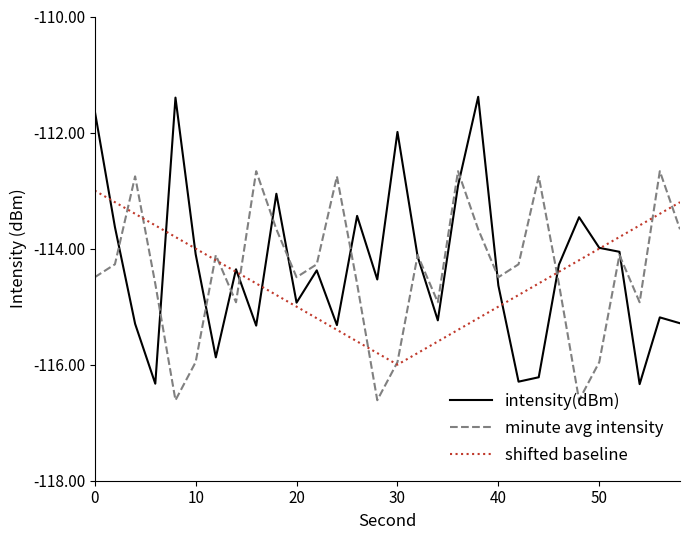

List the series in order of their peak value, lowest first.

shifted baseline, minute avg intensity, intensity(dBm)